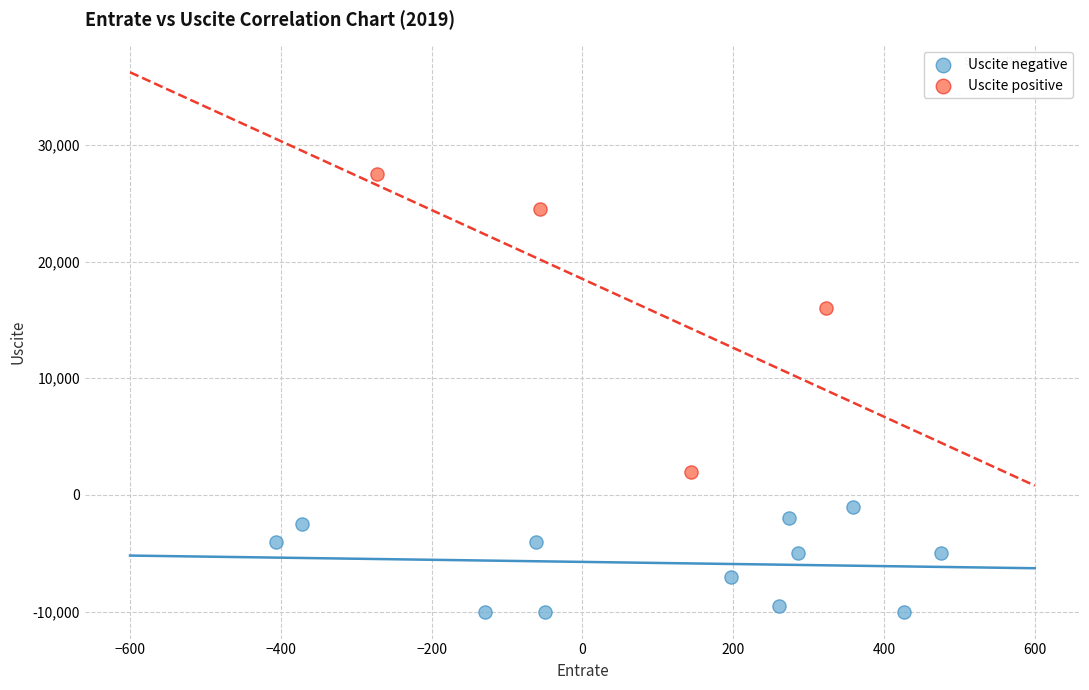

Which series has the largest Y range (max minus min)?

Uscite positive